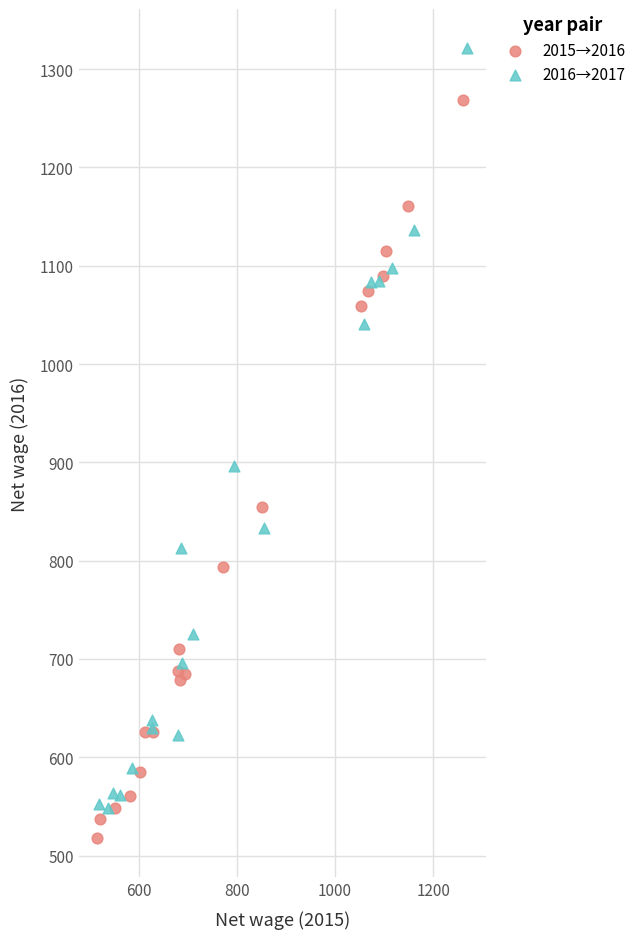

Which series reaches the maximum Y coordinate?

2016→2017